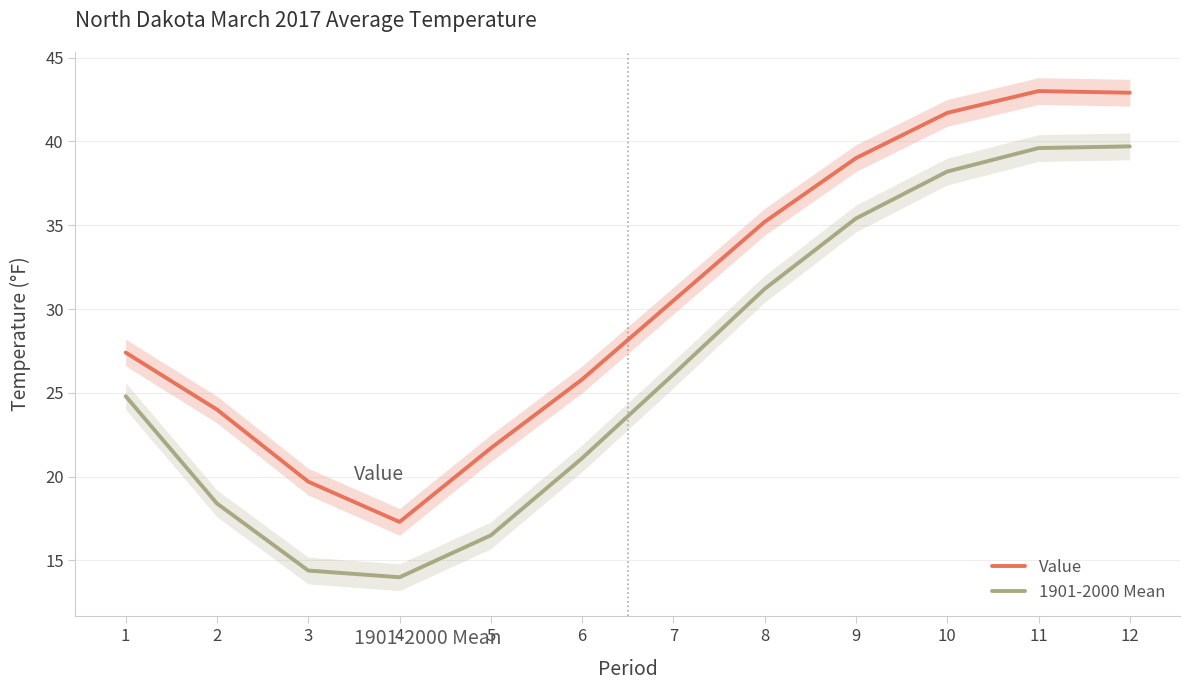

What is the value of the 1901-2000 Mean point at the 2nd from the left?

18.4